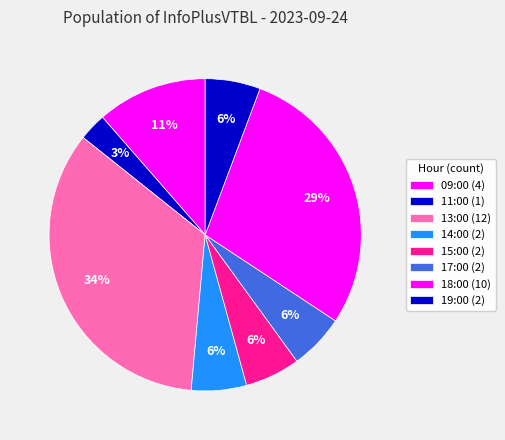

True or false: 09:00 accounts for 20% of the total.

False